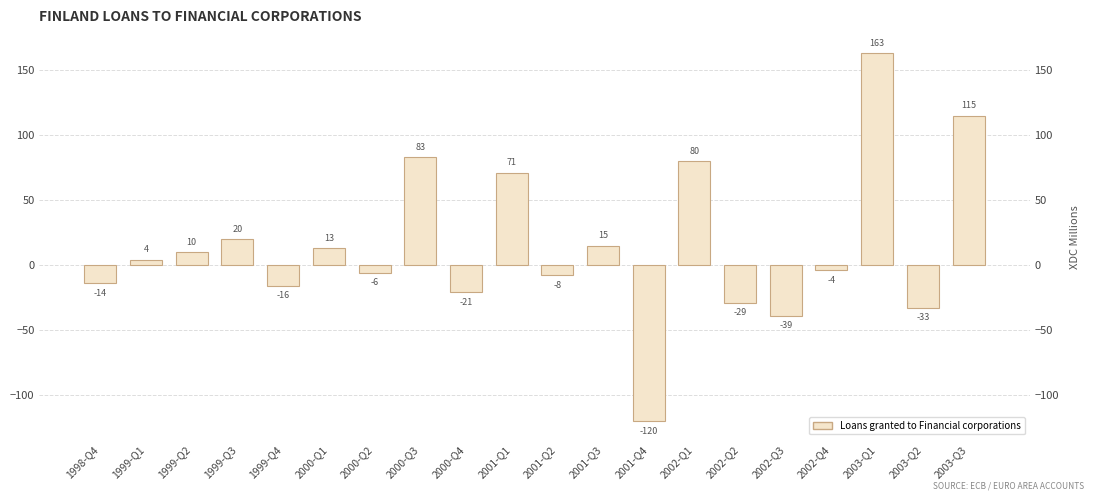

List the labels in order of value, largest first.

2003-Q1, 2003-Q3, 2000-Q3, 2002-Q1, 2001-Q1, 1999-Q3, 2001-Q3, 2000-Q1, 1999-Q2, 1999-Q1, 2002-Q4, 2000-Q2, 2001-Q2, 1998-Q4, 1999-Q4, 2000-Q4, 2002-Q2, 2003-Q2, 2002-Q3, 2001-Q4